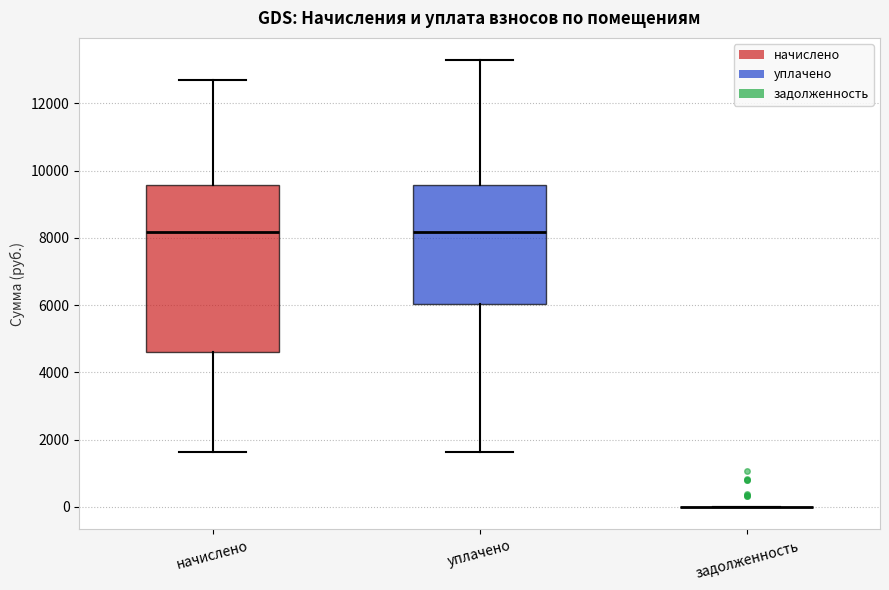

Reading left to right, read every box against the y-axis: the position of its median line, the range the box covers, and the ends of its whiskers. The values are not printed on the chart, so give them approximately, as read against the axis.

начислено: median 8200, box 4600 to 9600, whiskers 1600 to 12600
уплачено: median 8200, box 6000 to 9600, whiskers 1600 to 13200
задолженность: box collapsed to a line at 0, whiskers 0 to 0